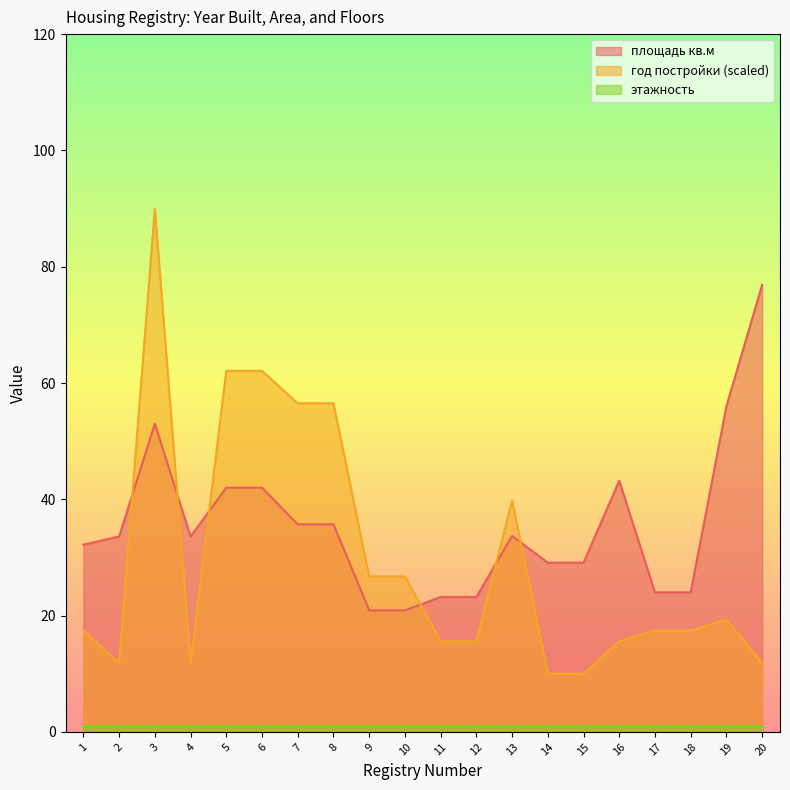

At which label does площадь кв.м first exceed 33?

2